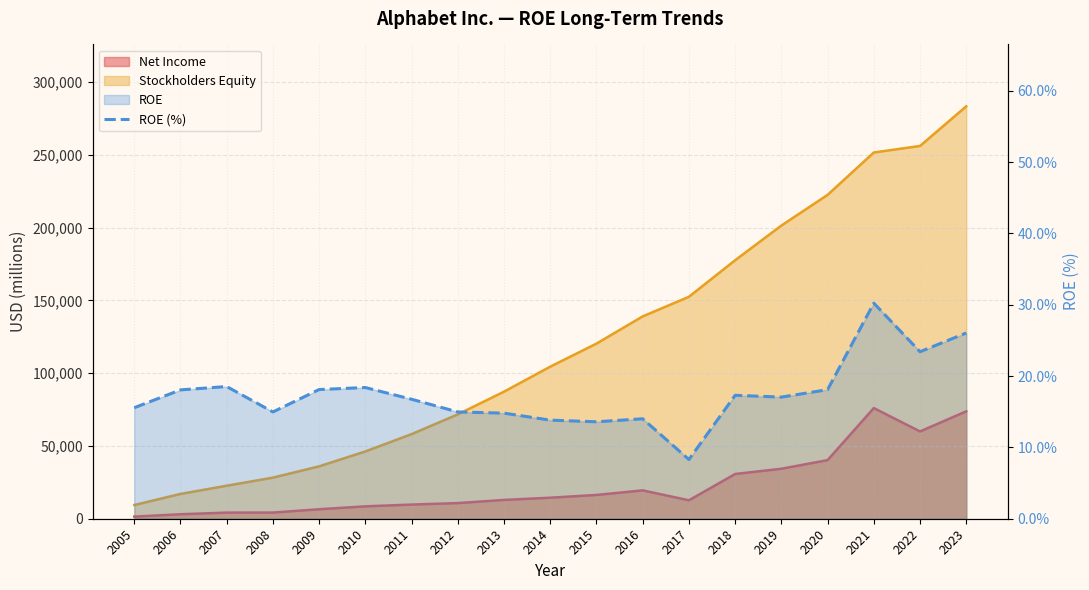

List the labels in order of value, smallest first.

2017, 2015, 2014, 2016, 2013, 2008, 2012, 2005, 2011, 2019, 2018, 2006, 2020, 2009, 2010, 2007, 2022, 2023, 2021